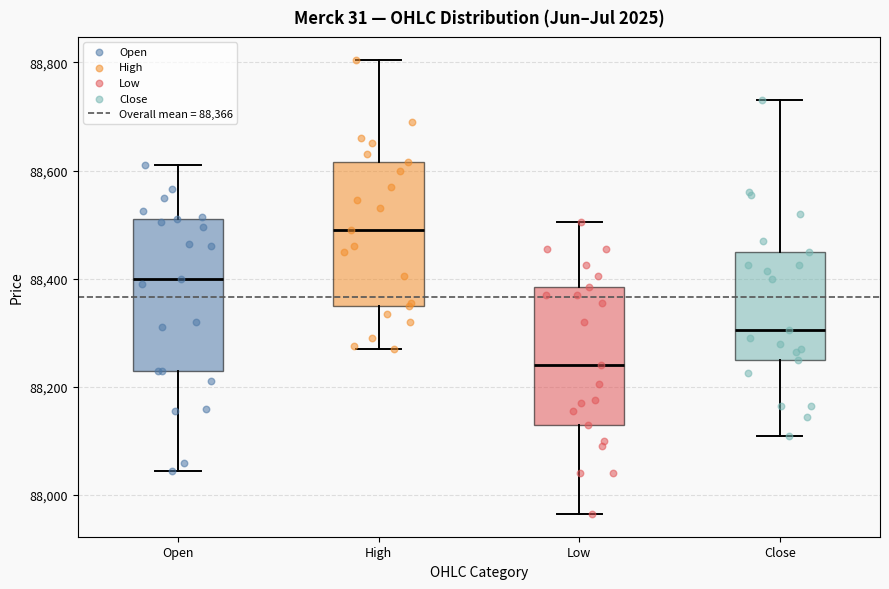

Where is the upper edge of the box for Low on the y-axis? The values are not printed on the chart, so give them approximately, as read against the axis.

88380